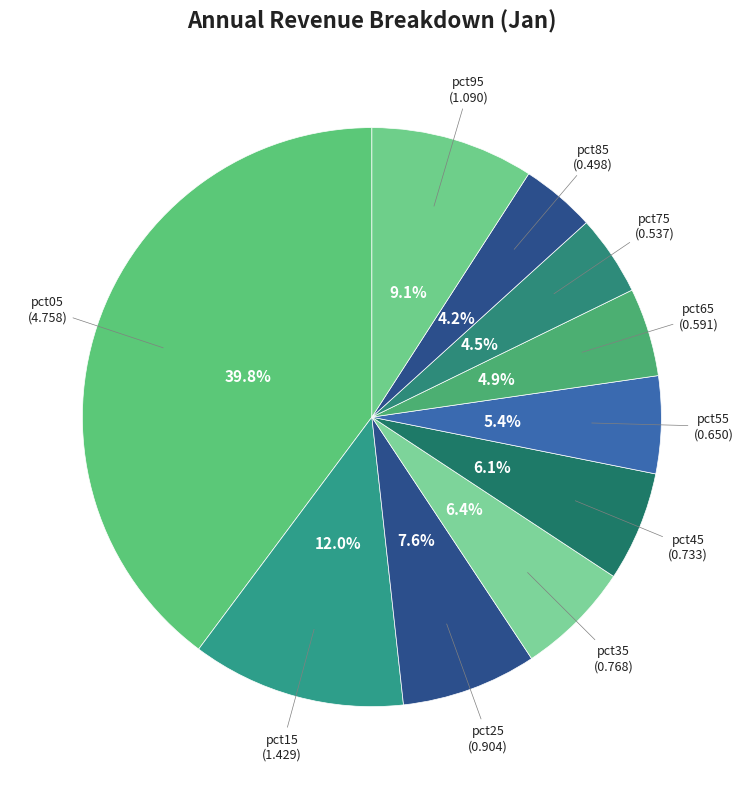

To the nearest percent, what percentage of the pie is pct95?

9%